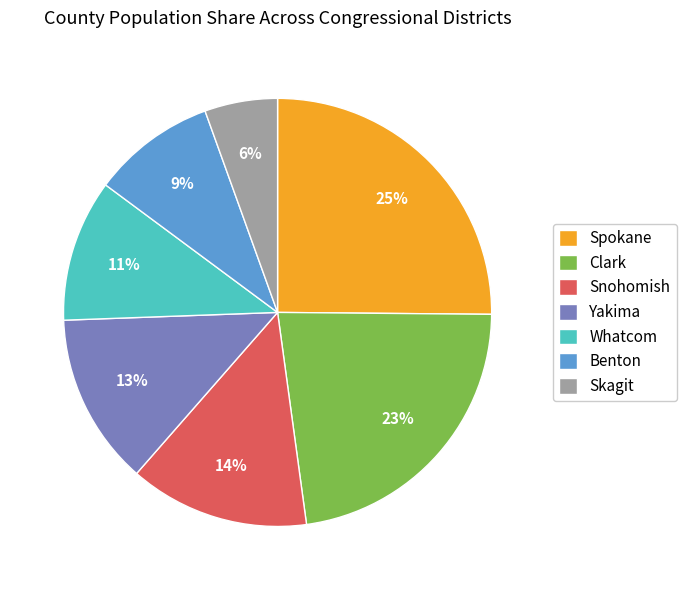

Is Spokane the majority of the pie?

No